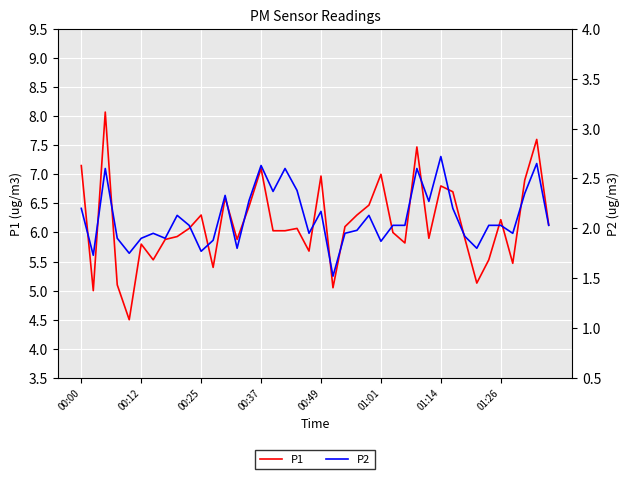

Between 18 and 32, which series saw the biggest shift?

P2